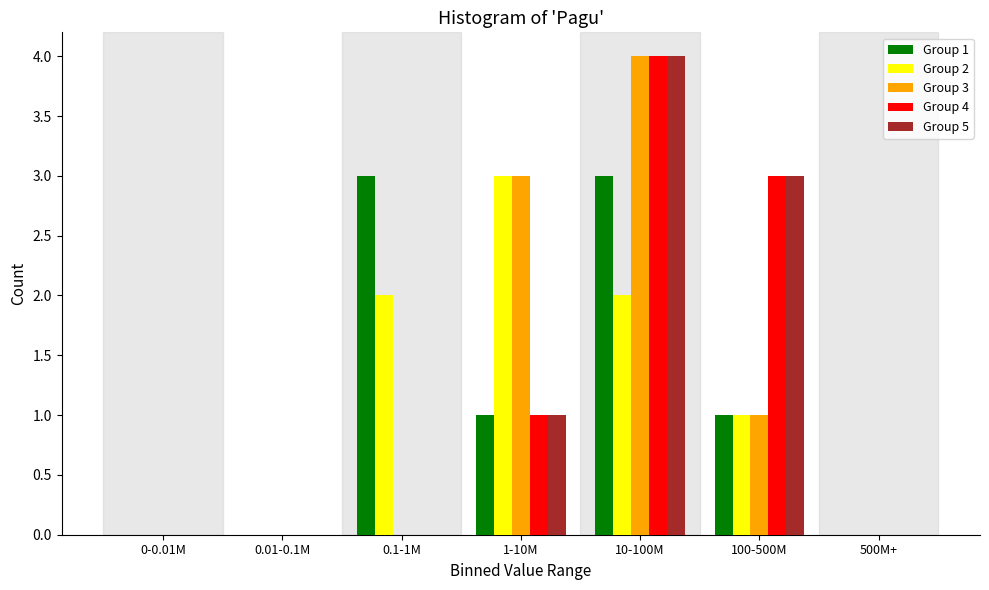

What is the sum of all Group 5 values?

8